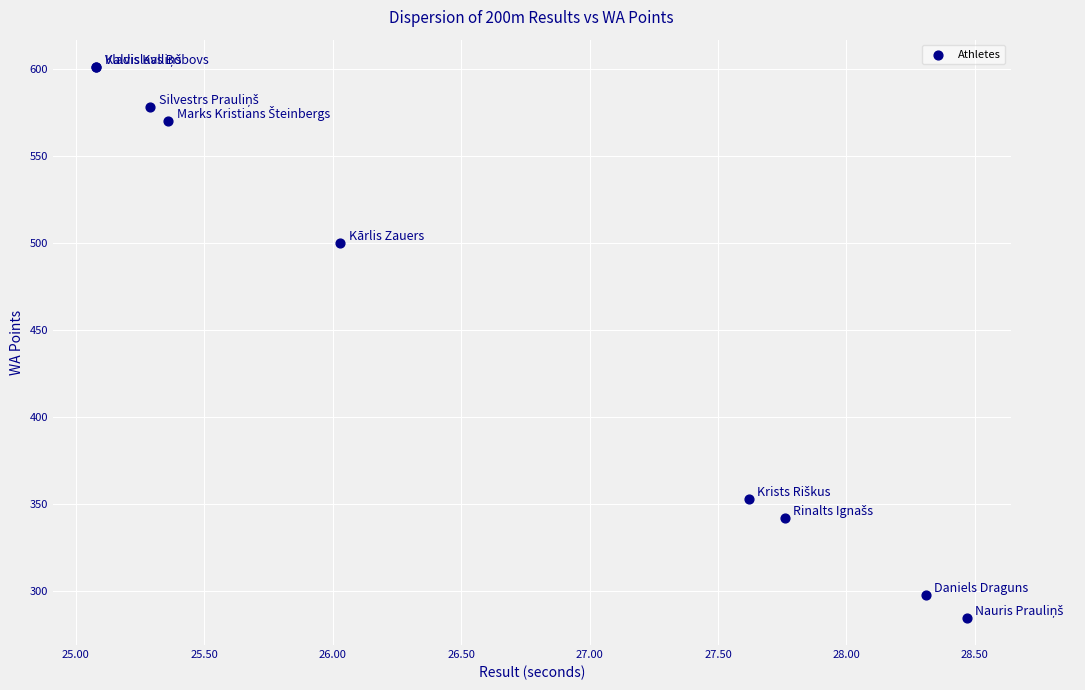

What Y value in the scatter plot is closest to 443?

500